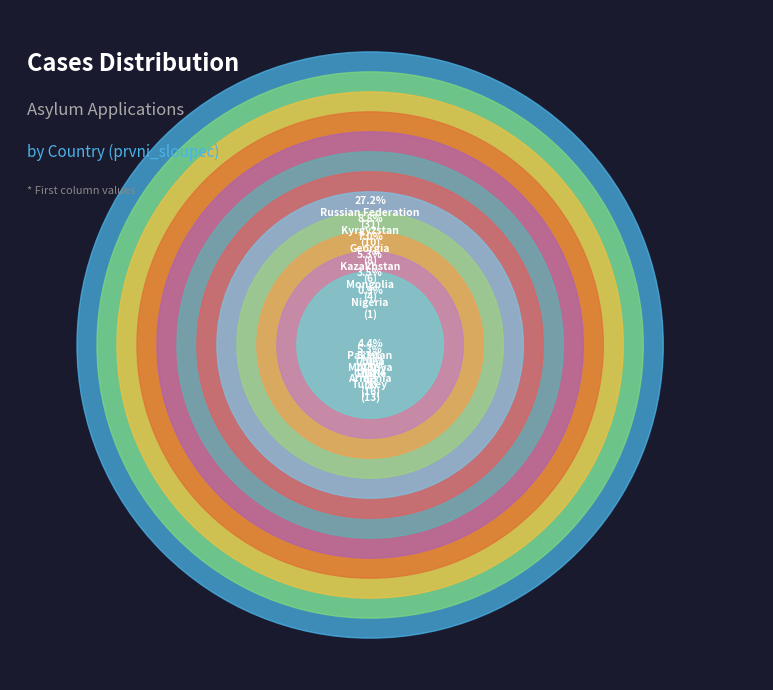

What percentage do Moldova and Russian Federation together represent?

32.5%